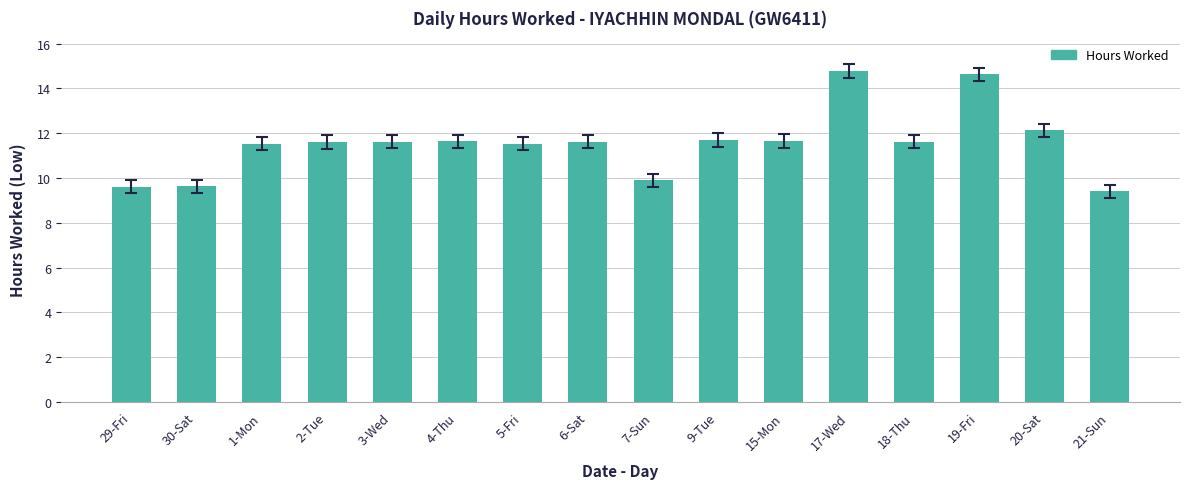

Read the value at 1-Mon.

11.5